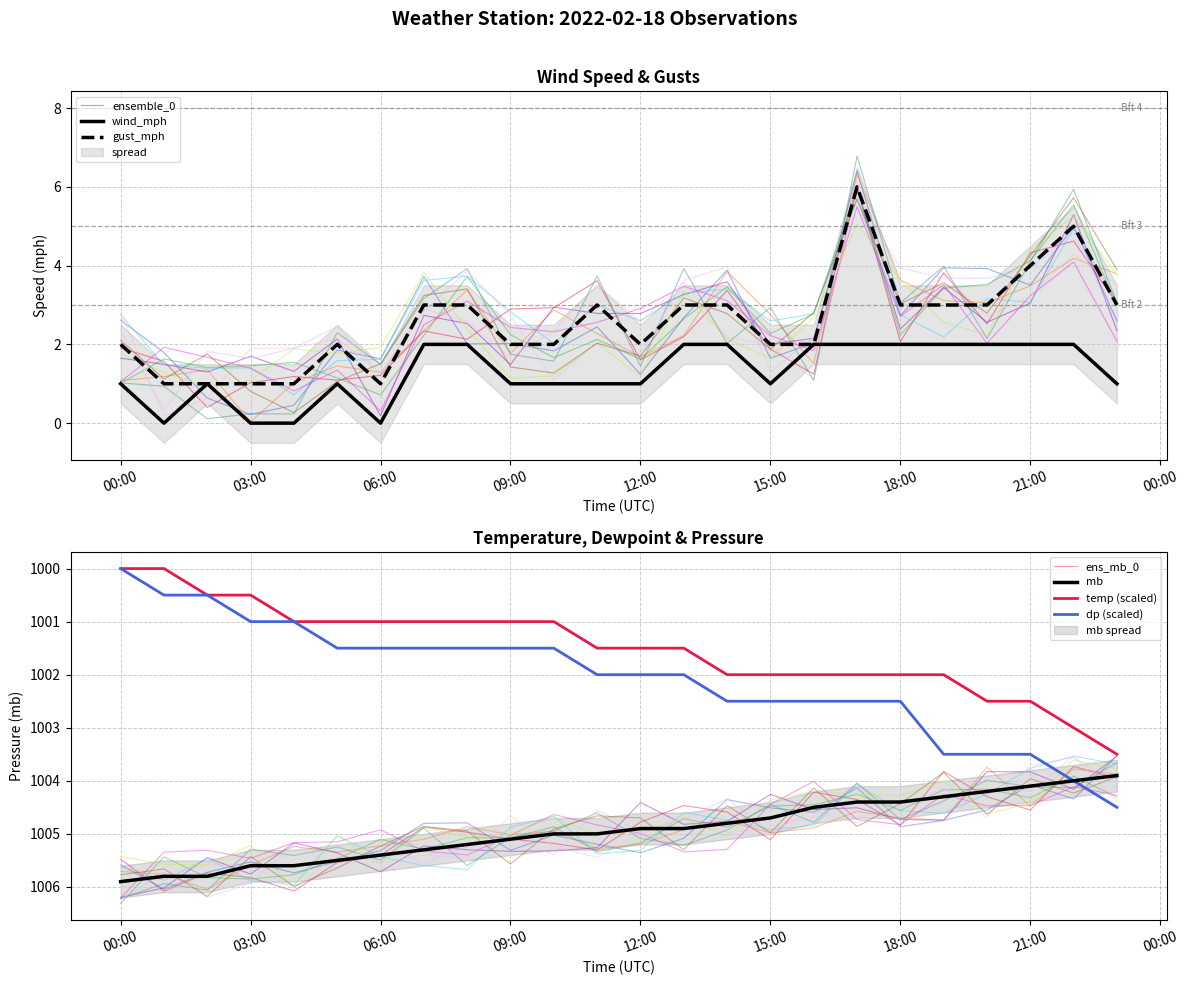

What is the difference between the wind_mph values at 02:00 and 07:00?

1.0